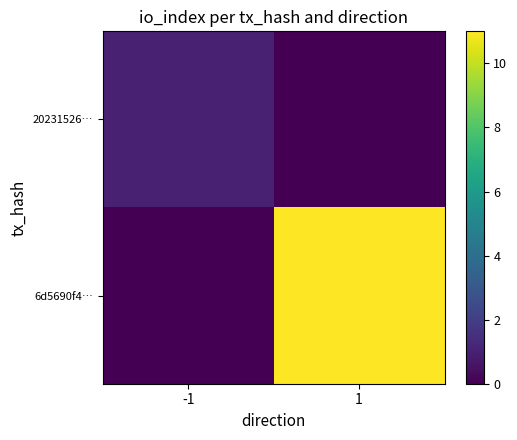

Which series changed the most between -1 and 1?

6d5690f4…